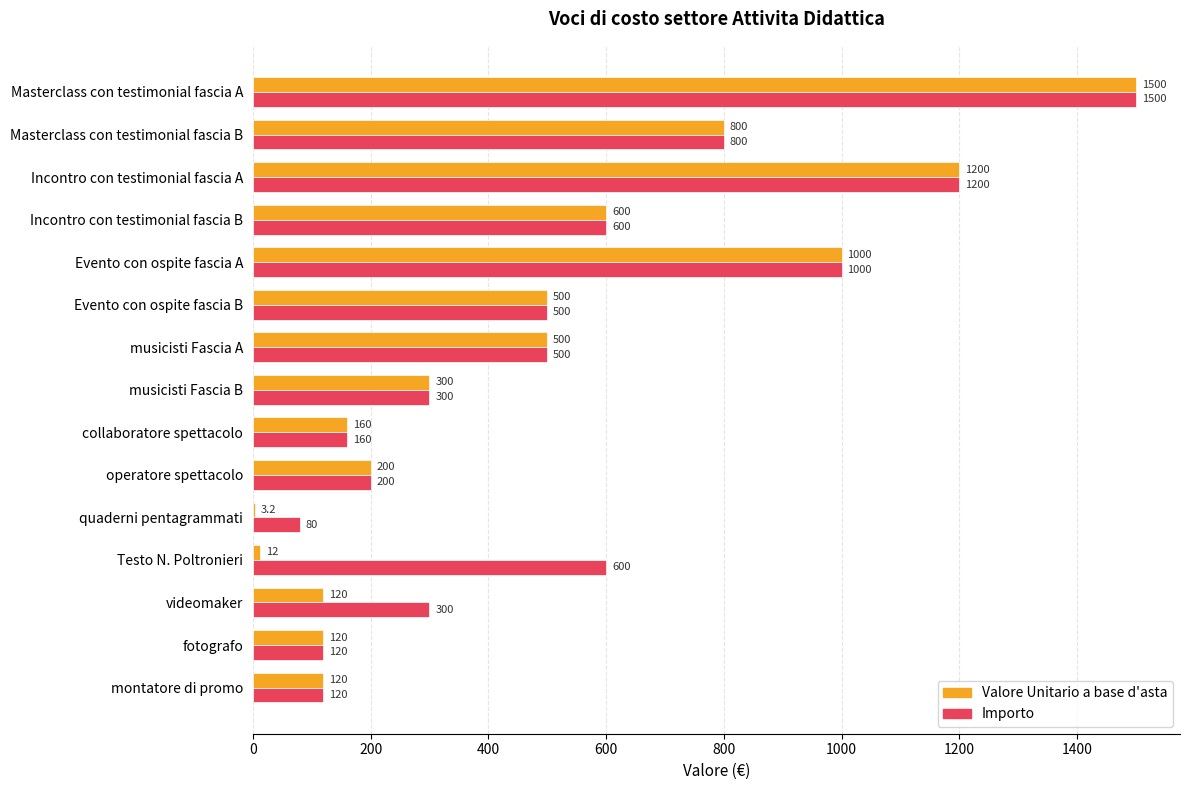

The Importo series shows 2483.0 at Masterclass con testimonial fascia A. True or false?

False